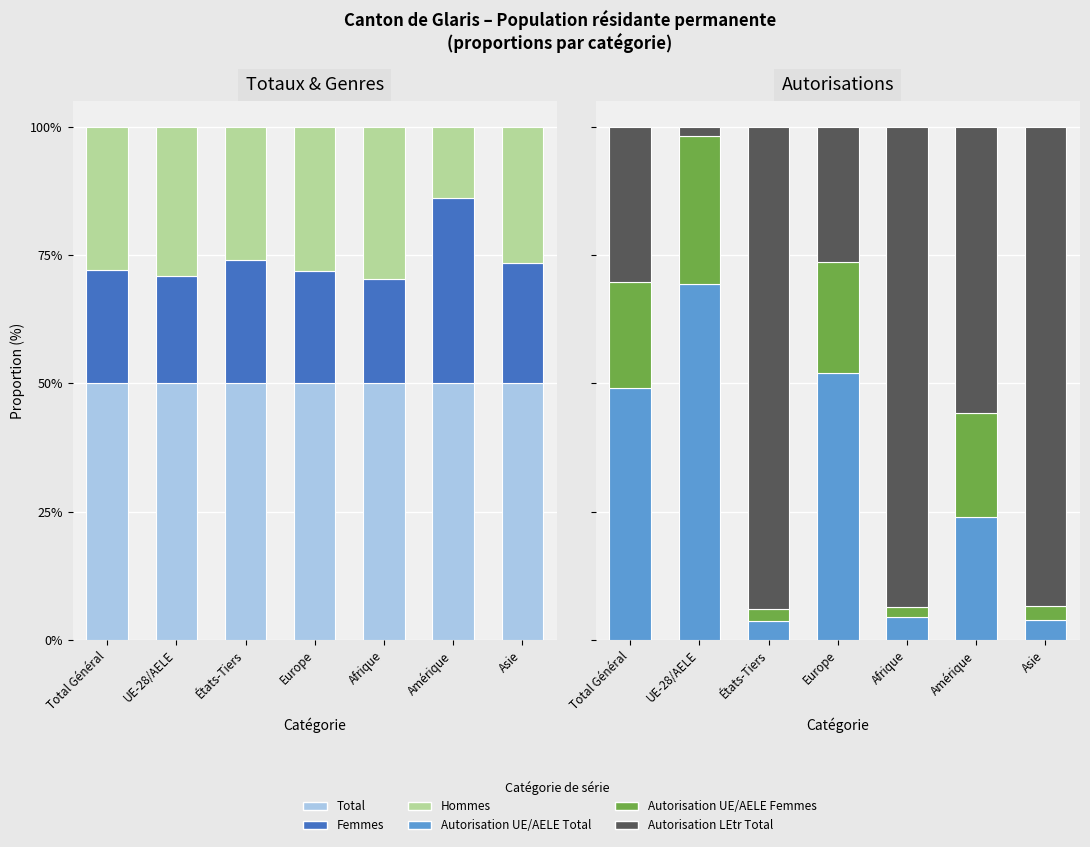

What is the difference between the Femmes values at États-Tiers and Europe?

2.2